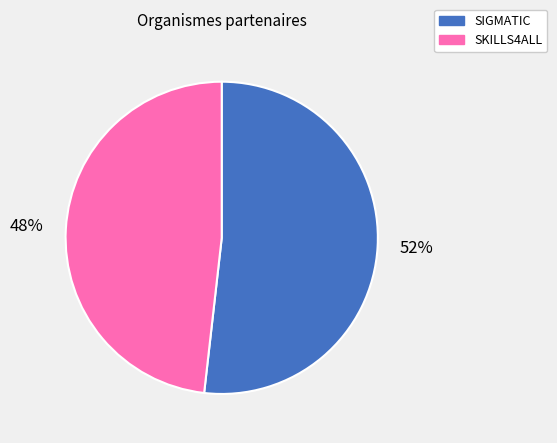

Is it true that SIGMATIC is 38% of the pie?

False